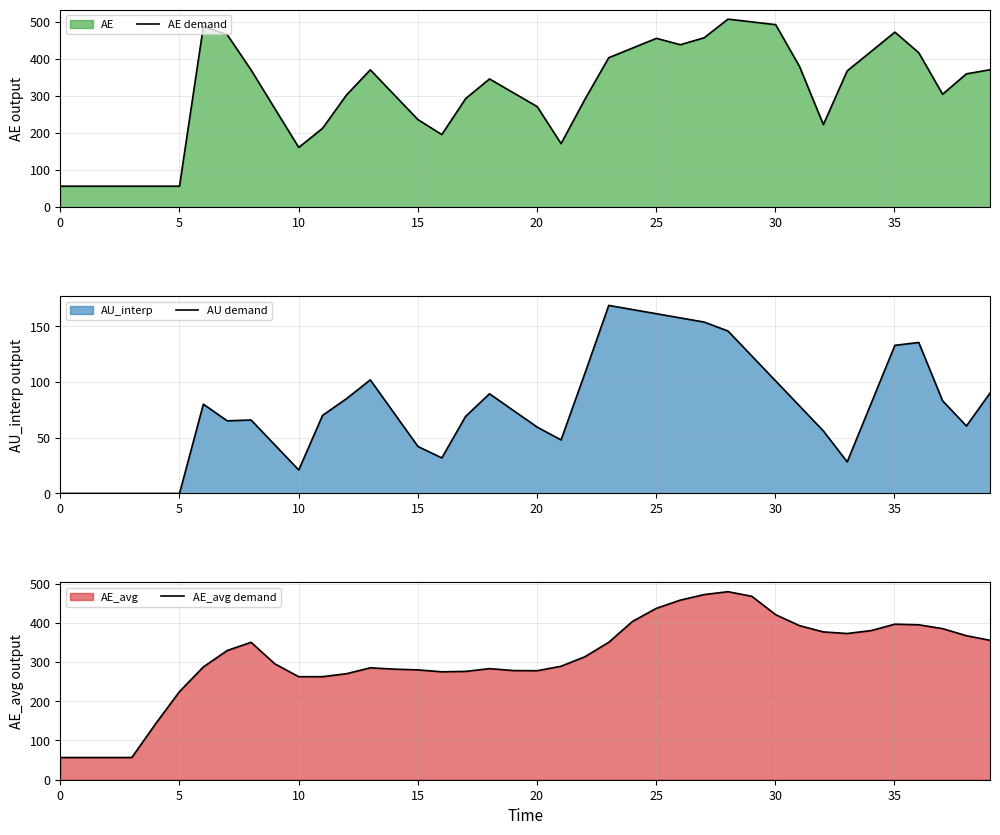

What is the highest value of the AE demand series?

507.7